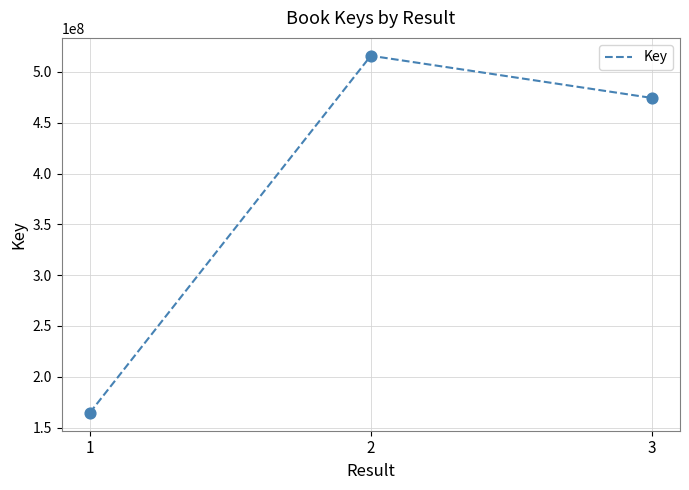

What is the change in value from 1 to 2?

+351486866